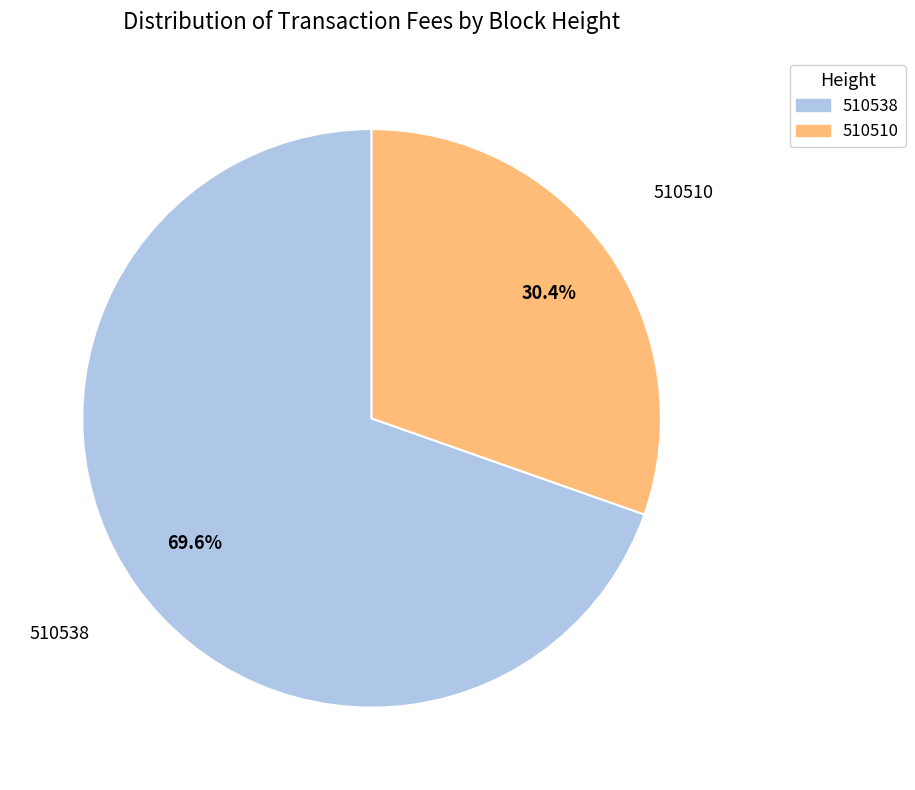

Between 510510 and 510538, which is larger?

510538